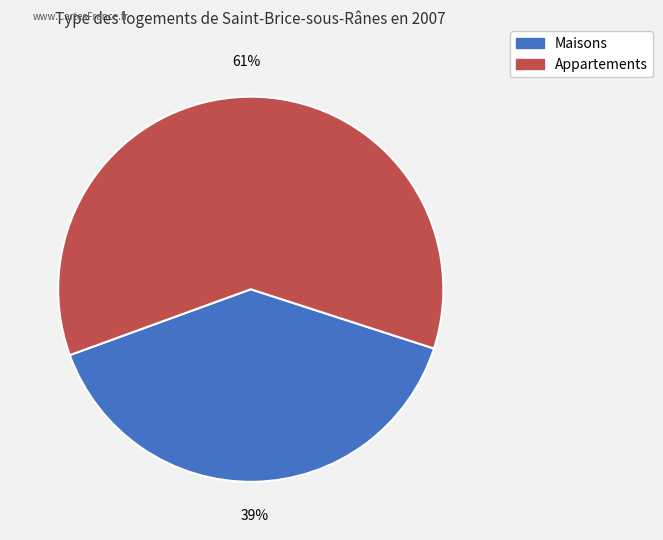

Is there any slice that represents more than half of the pie?

Yes